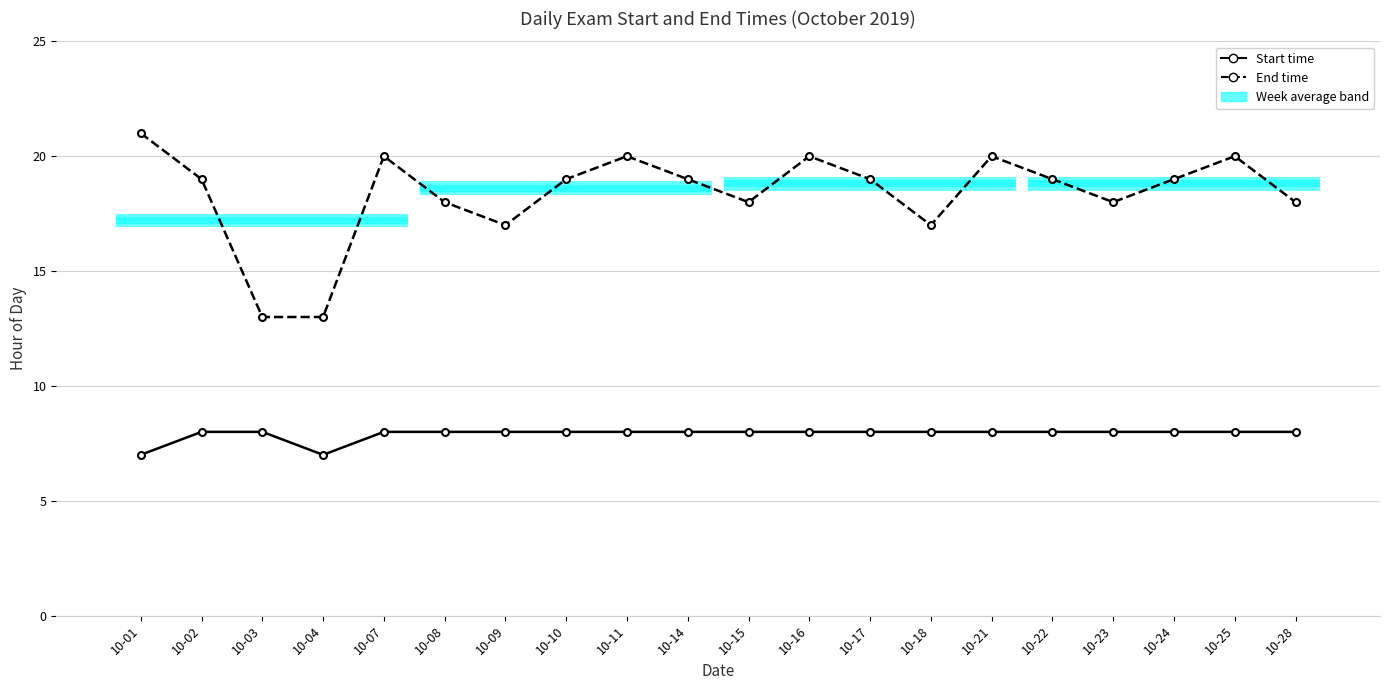

What is the sum of the End time values at 10-01 and 10-22?

40